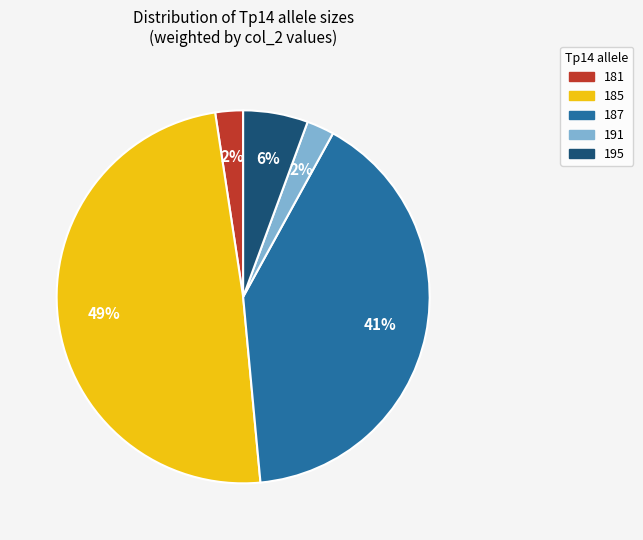

Which category has the biggest portion of the pie?

185